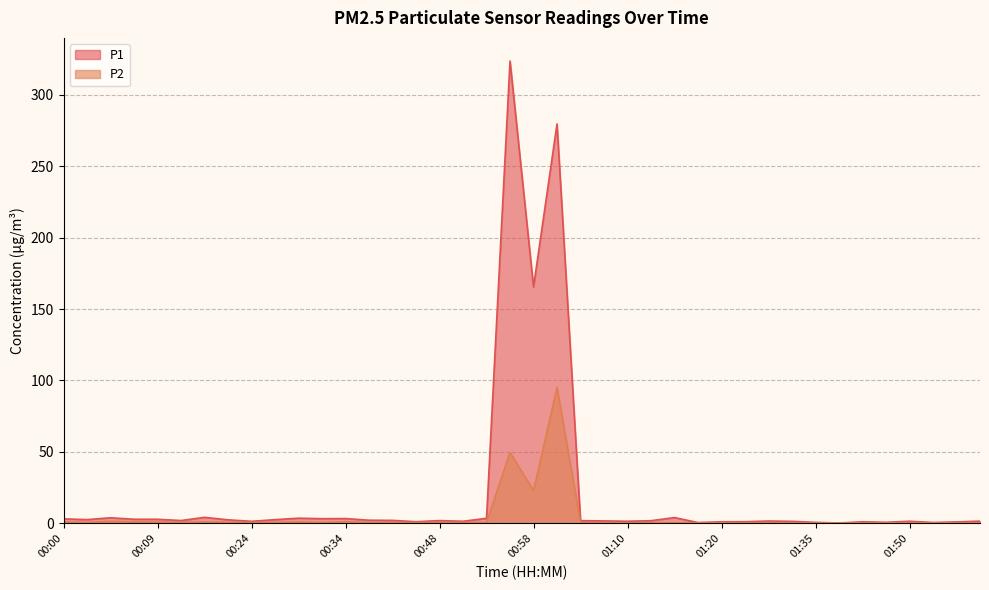

Does the chart display data point markers on the line(s)?

No